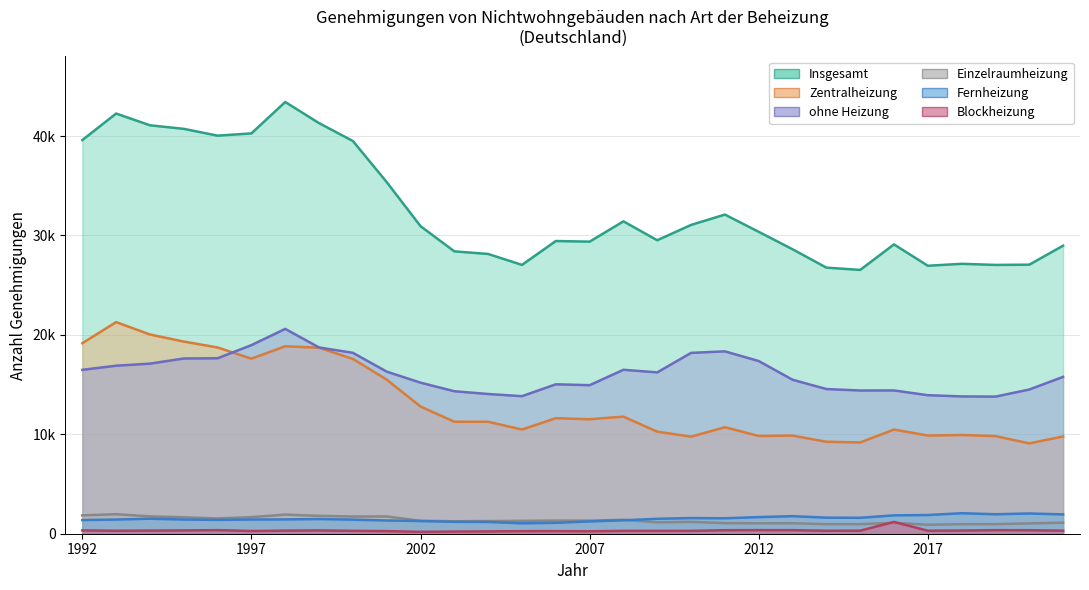

At which category does the chart reach its minimum across all series?

2002